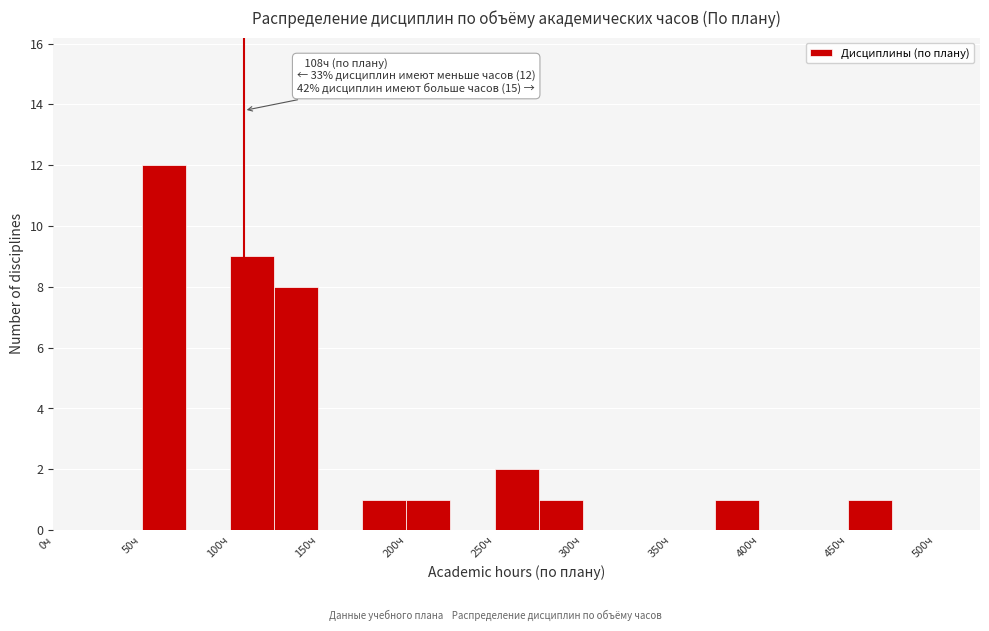

Which range on the x-axis has the tallest bar?

50 to 75